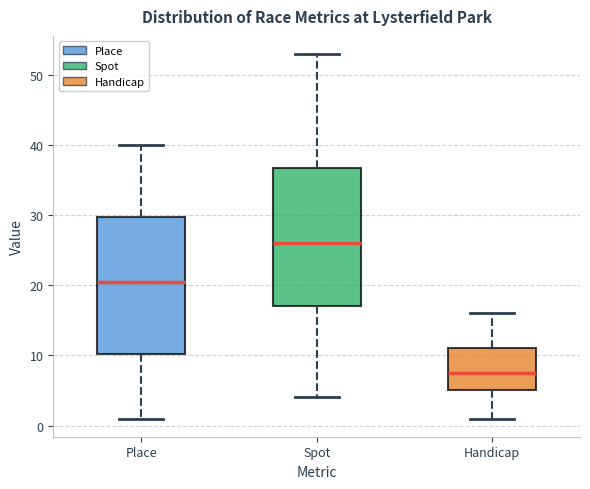

Reading left to right, read every box against the y-axis: the position of its median line, the range the box covers, and the ends of its whiskers. The values are not printed on the chart, so give them approximately, as read against the axis.

Place: median 21, box 10 to 30, whiskers 1 to 40
Spot: median 26, box 17 to 37, whiskers 4 to 53
Handicap: median 8, box 5 to 11, whiskers 1 to 16